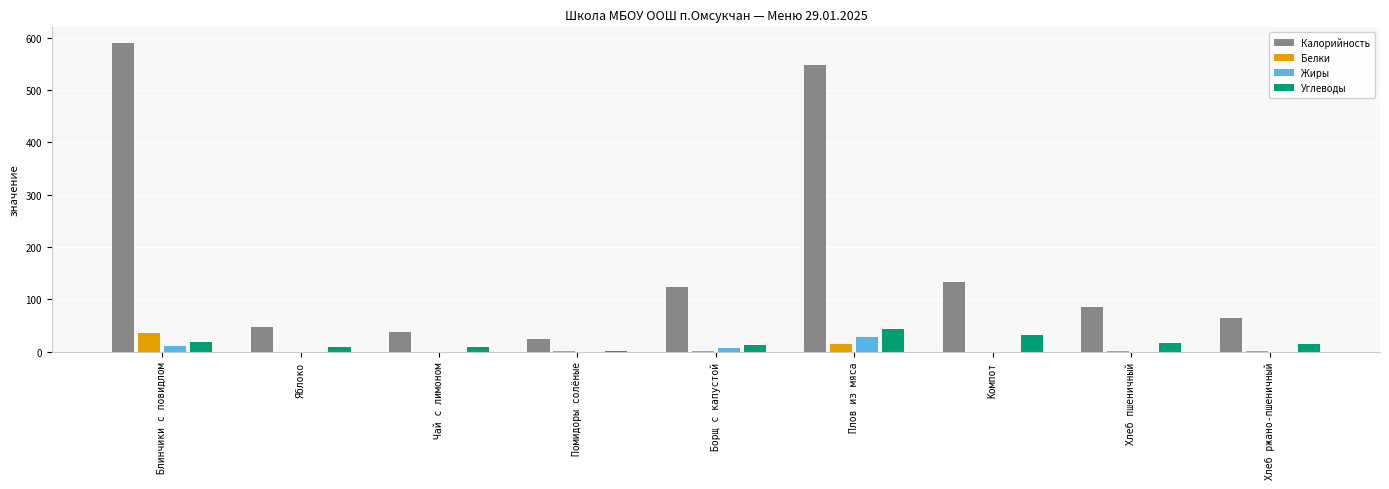

What value does the Жиры series have at Плов из мяса?

28.8